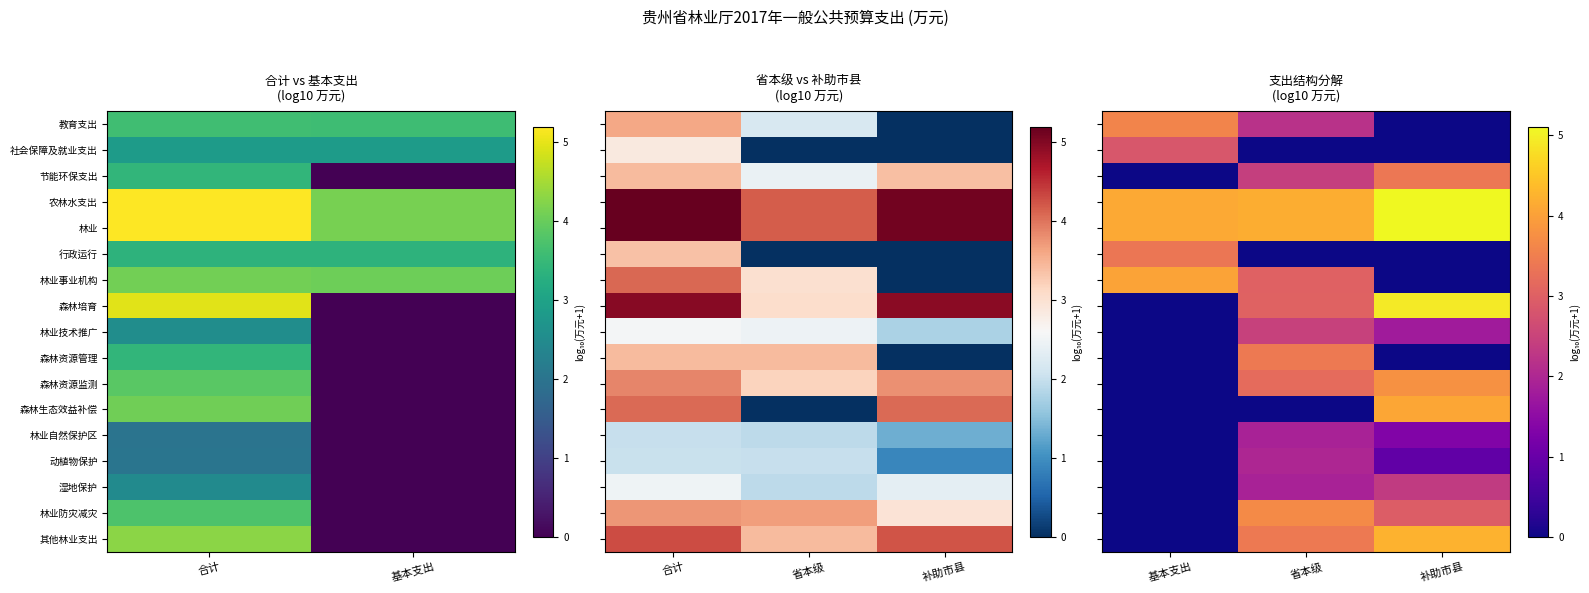

List the series in order of their peak value, lowest first.

林业自然保护区, 动植物保护, 湿地保护, 林业技术推广, 社会保障及就业支出, 行政运行, 节能环保支出, 森林资源管理, 教育支出, 林业防灾减灾, 森林资源监测, 林业事业机构, 森林生态效益补偿, 其他林业支出, 森林培育, 农林水支出, 林业